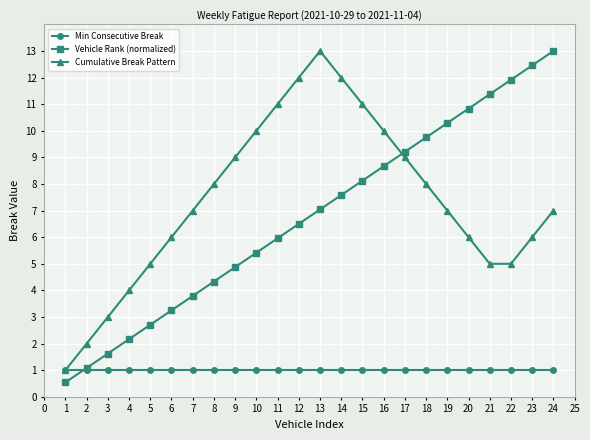

What is the difference between the Vehicle Rank (normalized) values at 22 and 19?

1.6